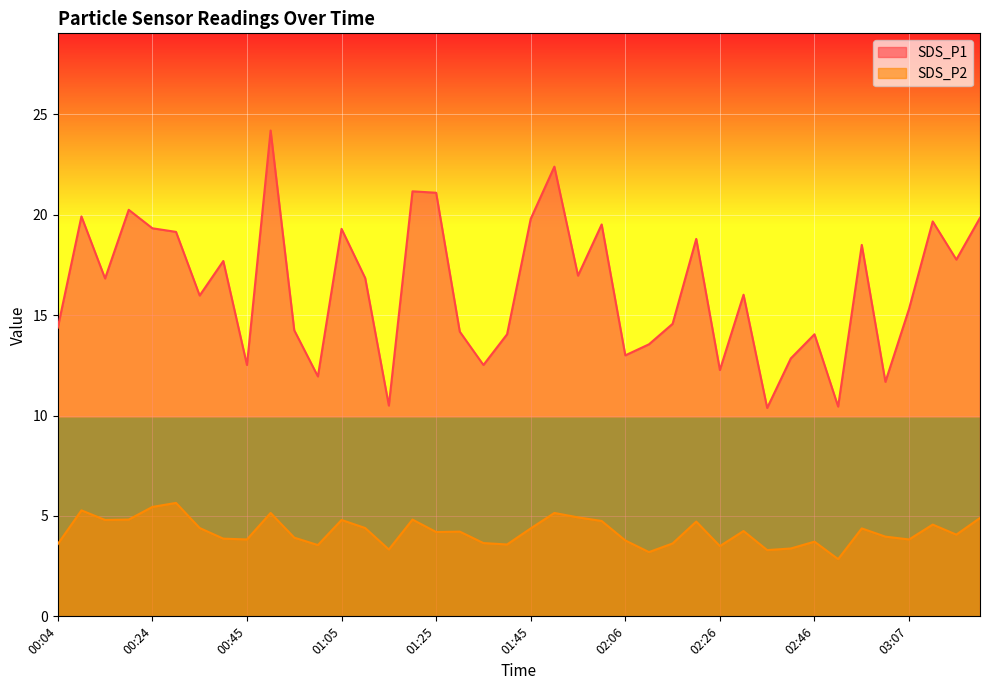

Rank the series at 01:50 from highest to lowest value.

SDS_P1, SDS_P2